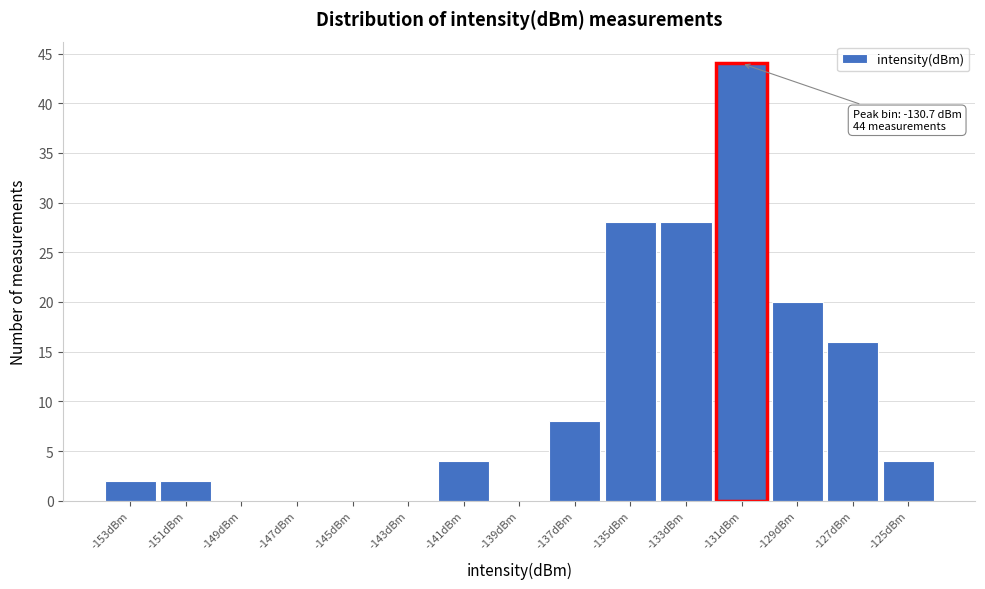

Which has a higher value, -133dBm or -147dBm?

-133dBm